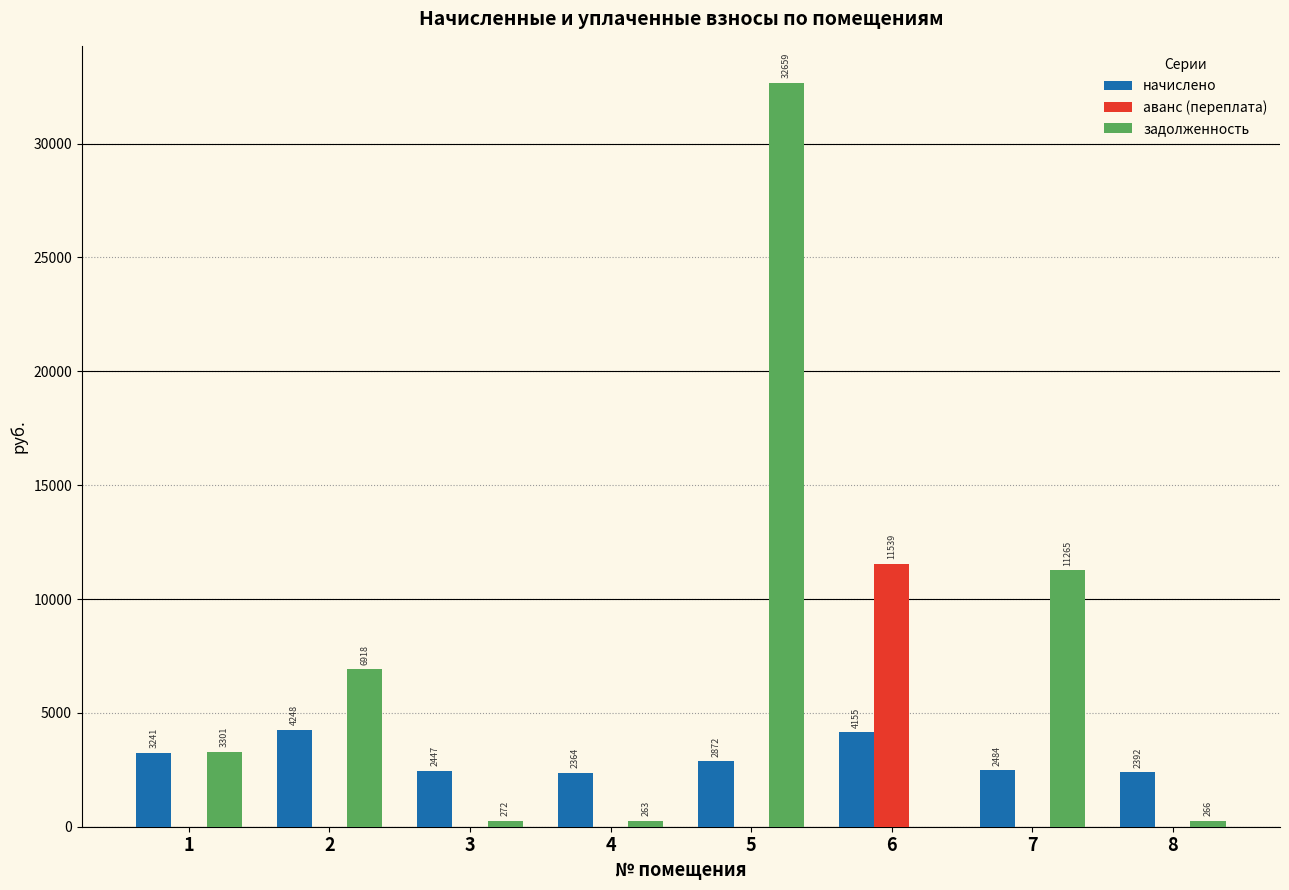

How many groups of bars are there?

8